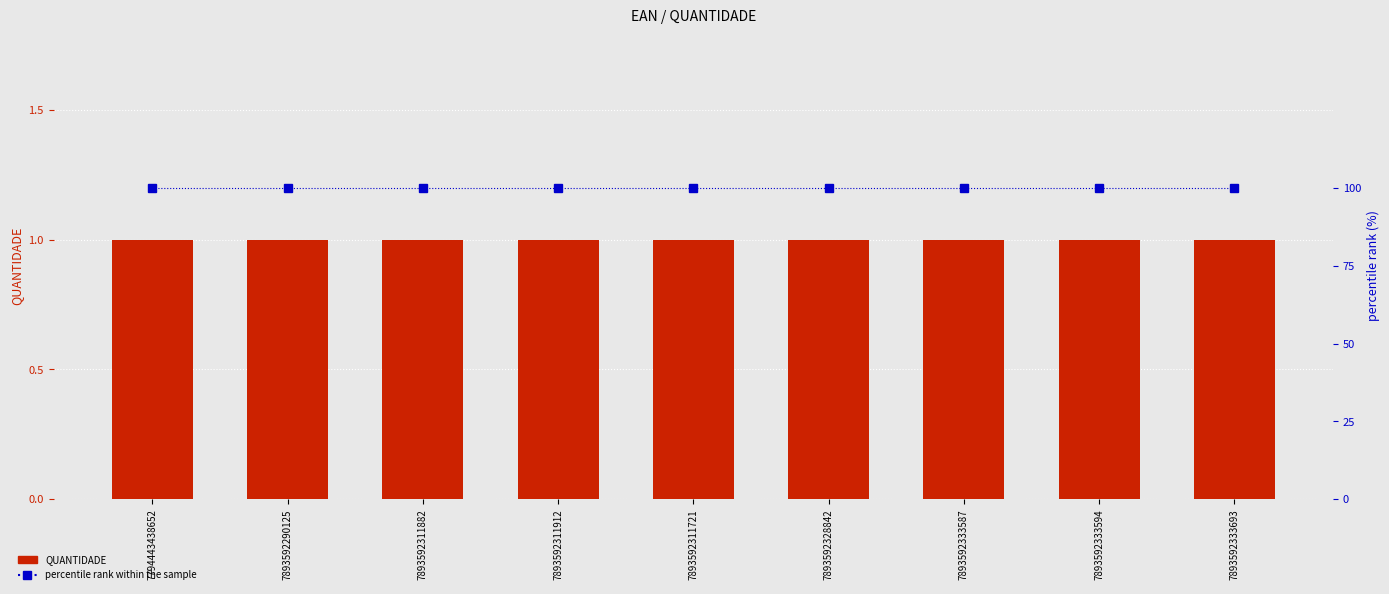

What is the difference between the highest and lowest values at 7893592333693?

99